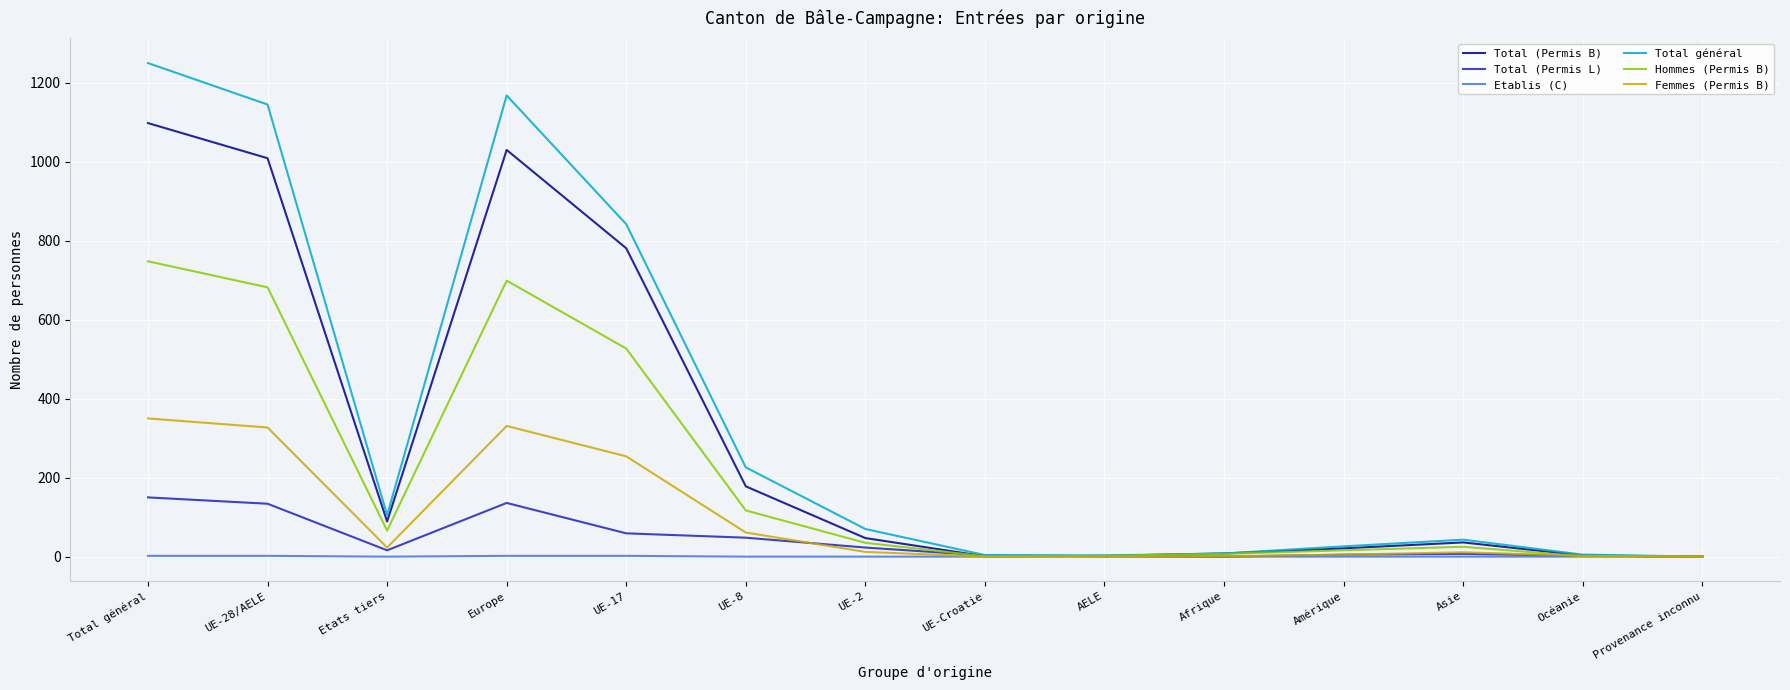

Where is Femmes (Permis B) nearest to the value 175?

UE-17